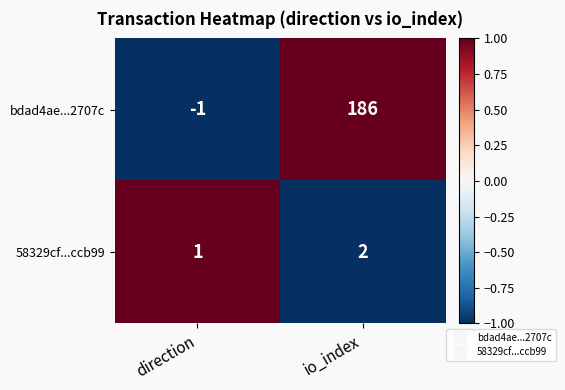

Reading left to right, transcribe all the data shown in this chart.

bdad4ae...2707c: direction=-1	io_index=186
58329cf...ccb99: direction=1	io_index=2